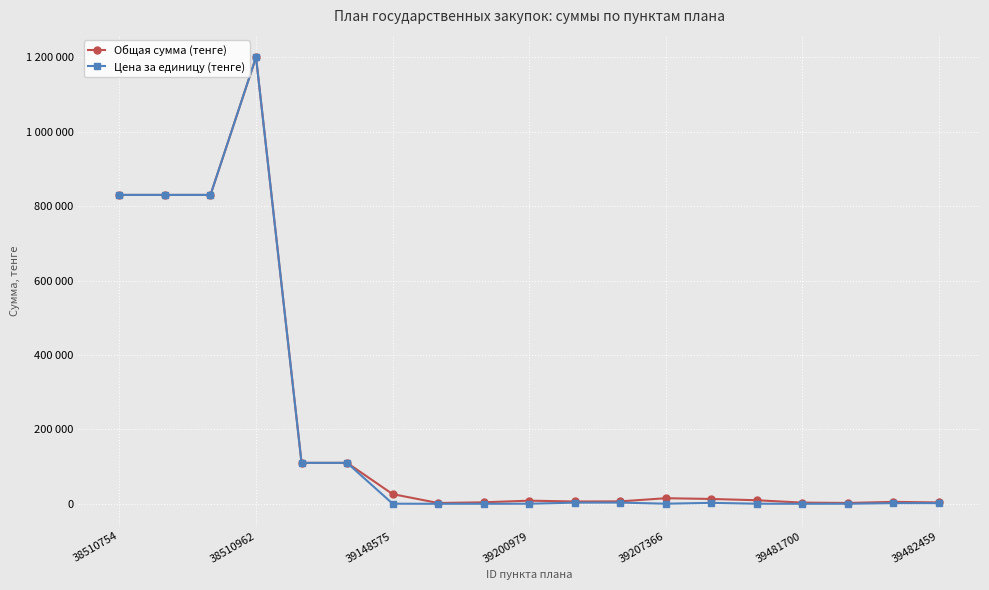

True or false: Цена за единицу (тенге) and Общая сумма (тенге) intersect in this chart.

False